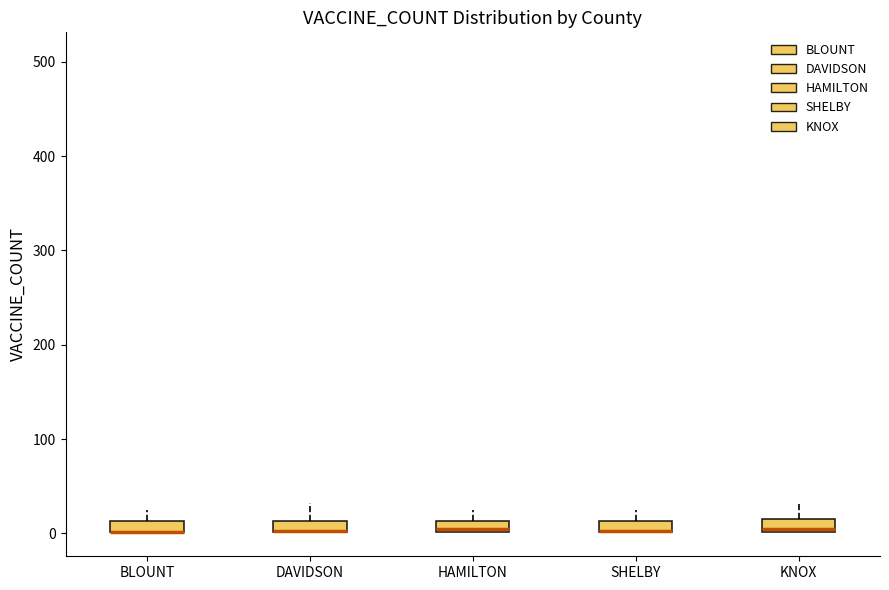

Where does the upper whisker of the box for HAMILTON end on the y-axis? The values are not printed on the chart, so give them approximately, as read against the axis.

30